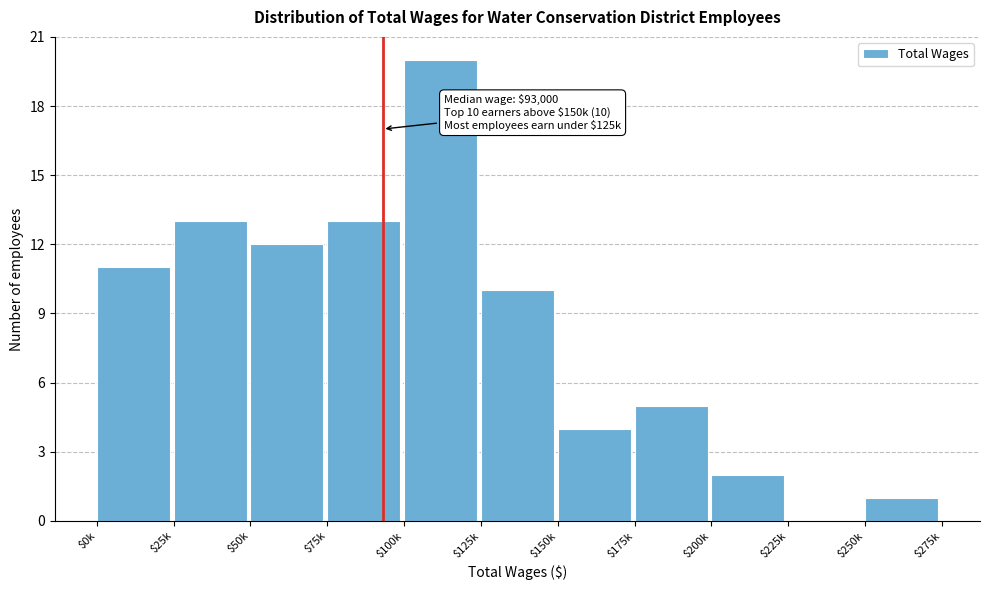

Is it true that the value at $0k is 11?

True